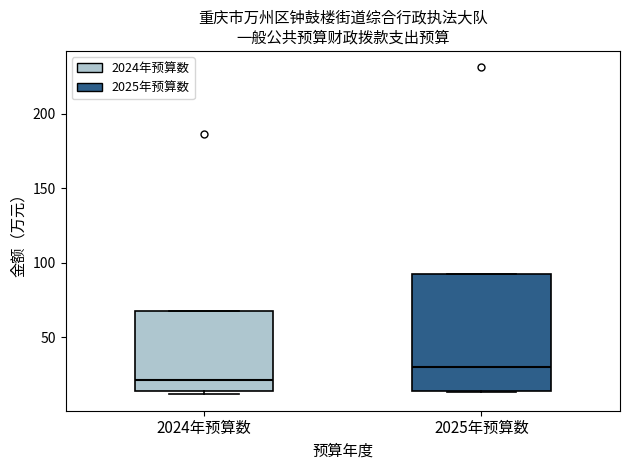

Where is the upper edge of the box for 2025年预算数 on the y-axis? The values are not printed on the chart, so give them approximately, as read against the axis.

95